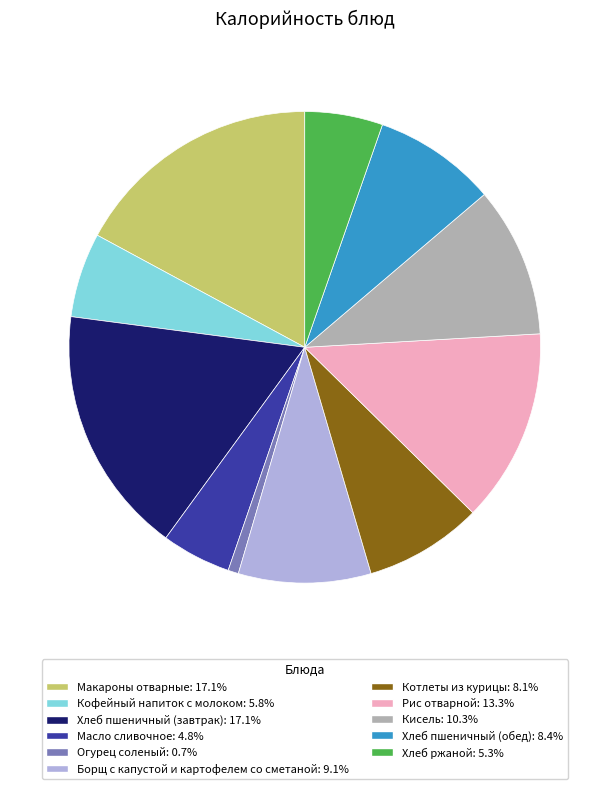

Combined, do Борщ с капустой и картофелем со сметаной: 9.1% and Хлеб пшеничный (обед): 8.4% account for over 50%?

No